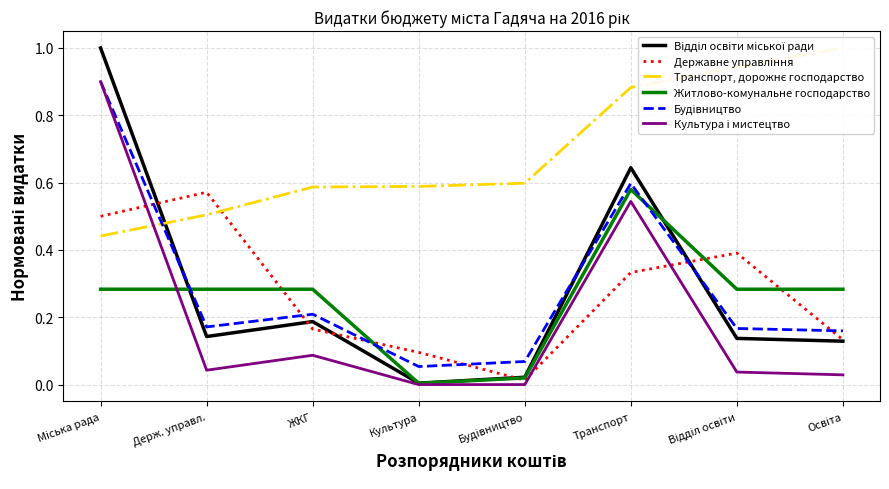

At which category does the chart reach its peak across all series?

Міська рада